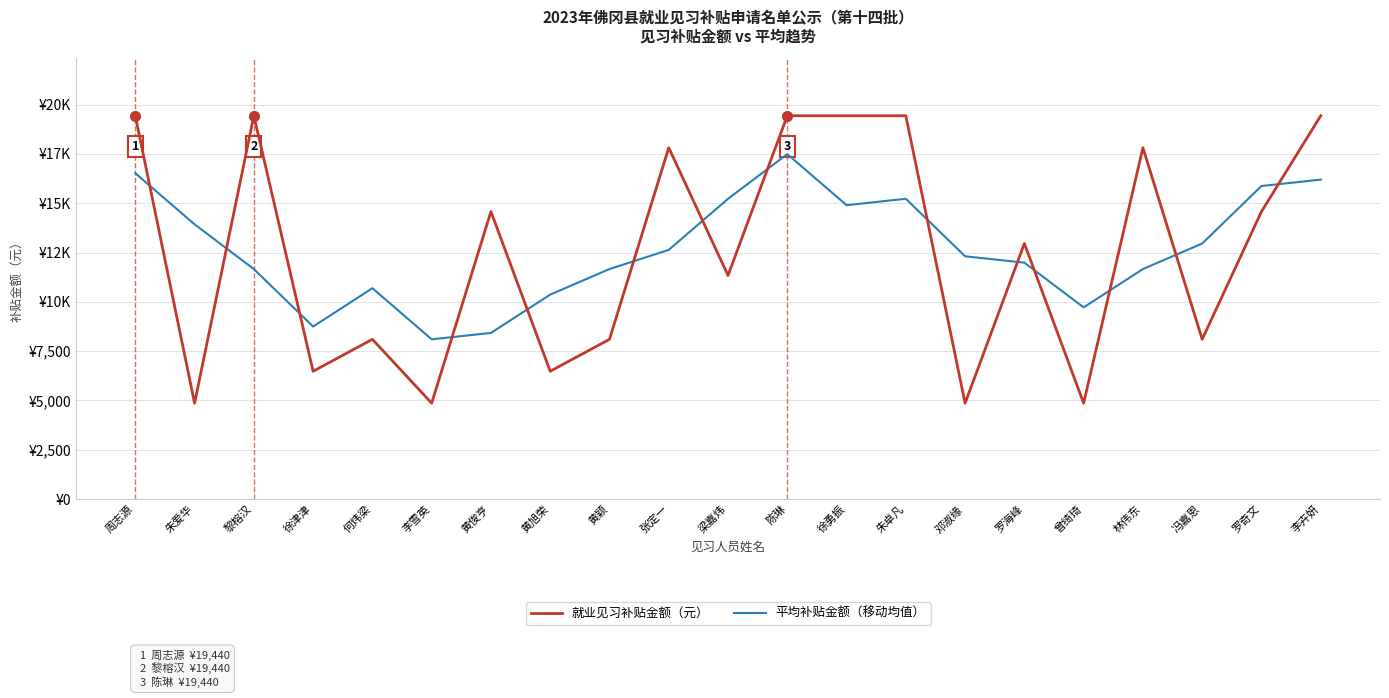

Reading left to right, extract all data points from this chart.

就业见习补贴金额（元）: 19440	4860	19440	6480	8100	4860	14580	6480	8100	17820	11340	19440	19440	19440	4860	12960	4860	17820	8100	14580	19440
平均补贴金额（移动均值）: 16524	13932	11664	8748	10692	8100	8424	10368	11664	12636	15228	17496	14904	15228	12312	11988	9720	11664	12960	15876	16200